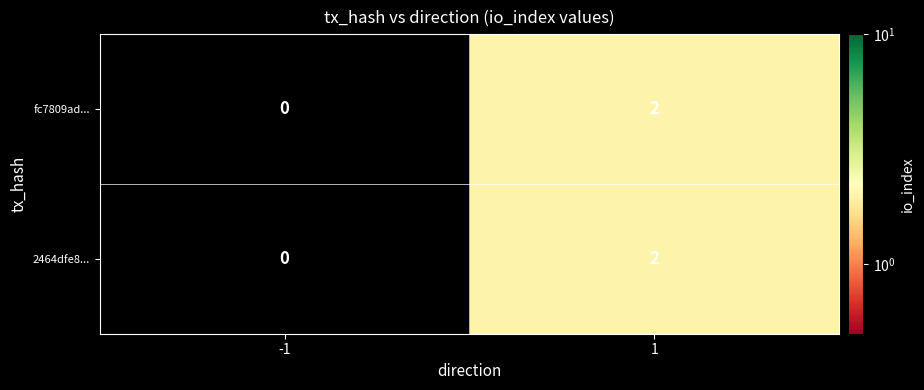

At which category is the sum across all series the highest?

1